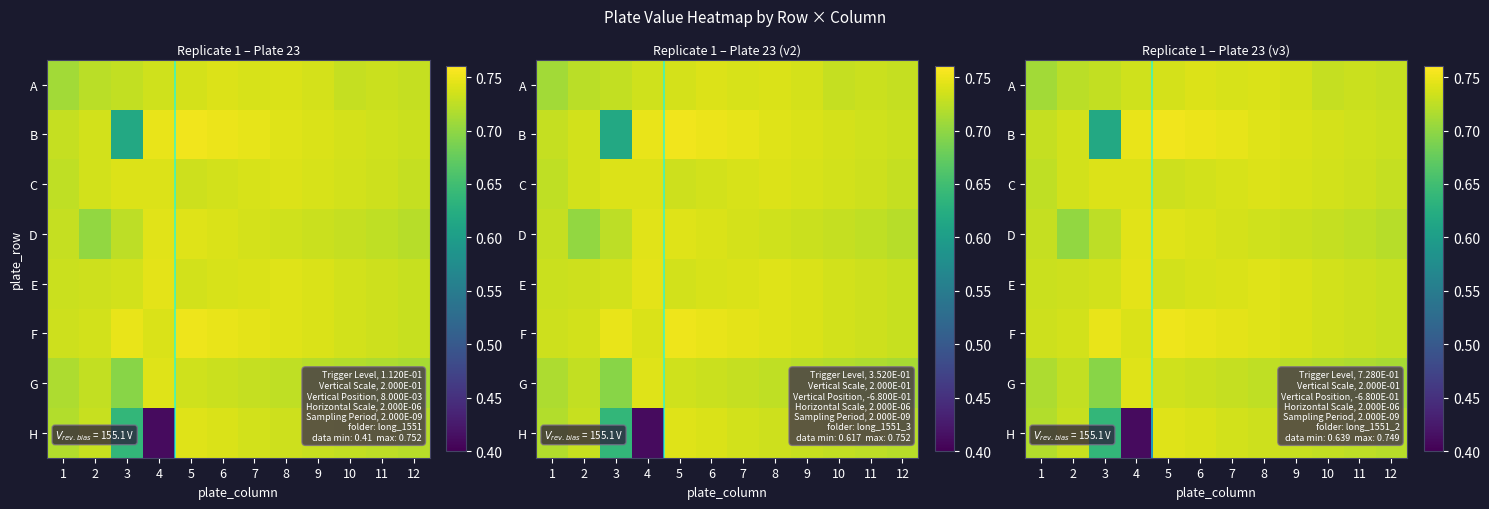

What is the sum of the E values at 12 and 4?

1.5